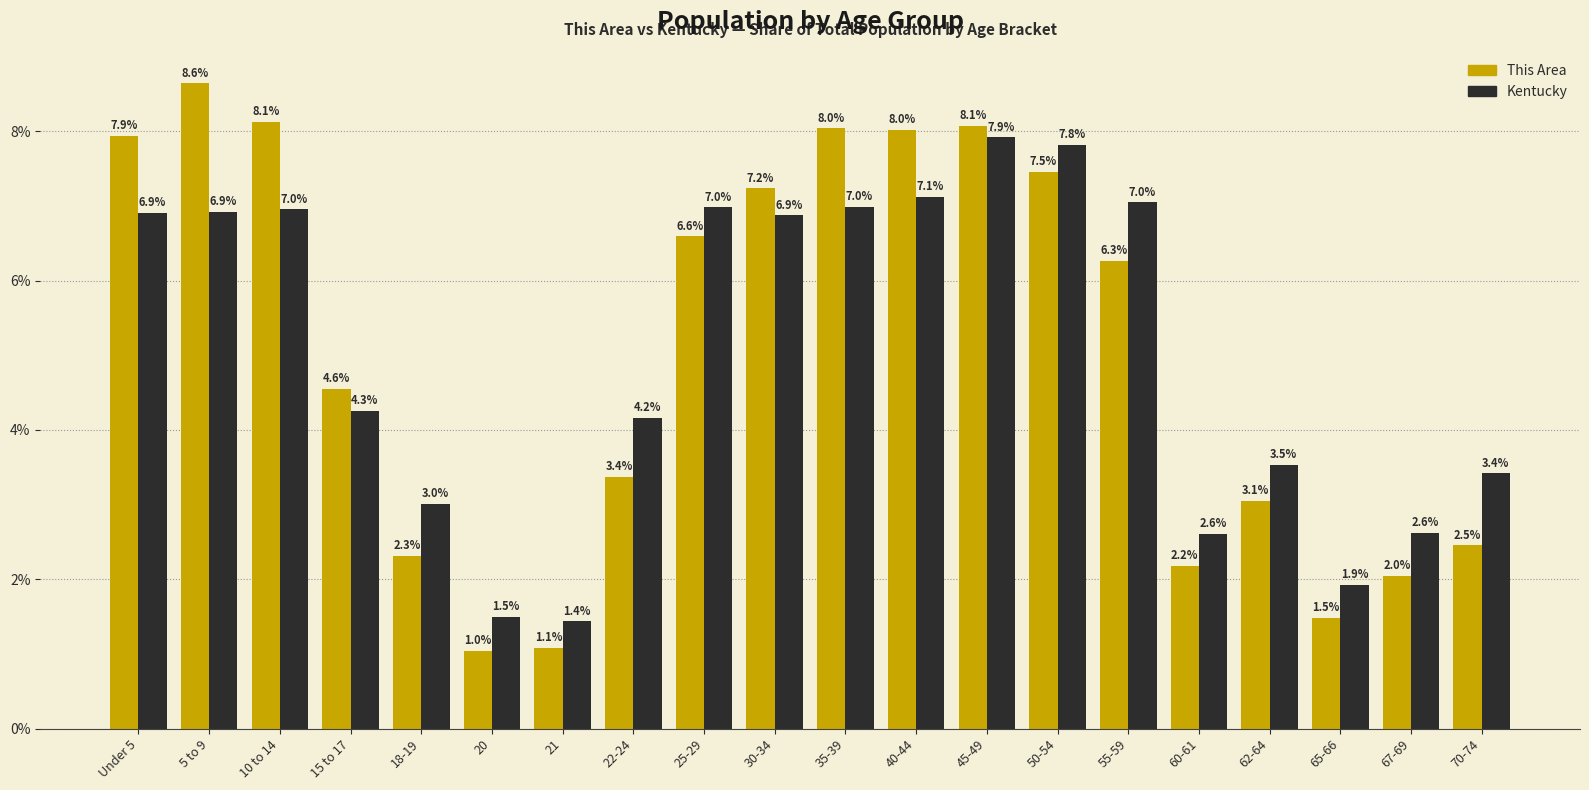

Rank the series by their maximum value, from highest to lowest.

This Area, Kentucky